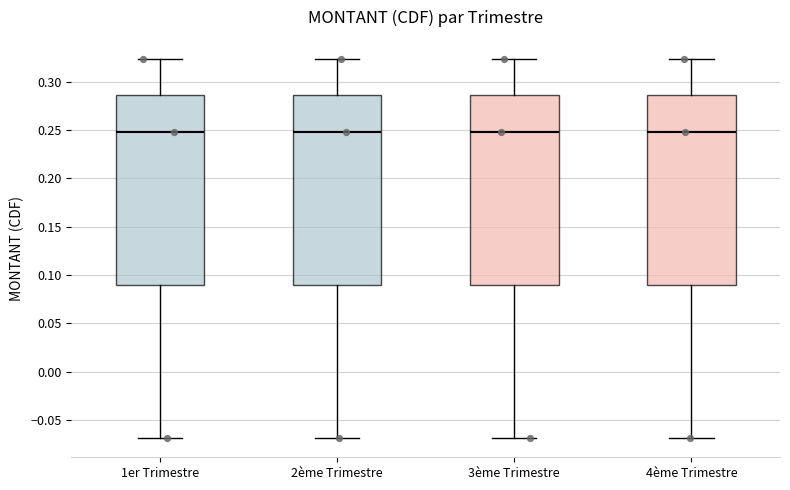

Reading left to right, transcribe this box plot: for each box, give where its median line is, the range the box spans, and where its two whiskers end, as read against the y-axis. The values are not printed on the chart, so give them approximately, as read against the axis.

1er Trimestre: median 0.250, box 0.090 to 0.285, whiskers -0.070 to 0.325
2ème Trimestre: median 0.250, box 0.090 to 0.285, whiskers -0.070 to 0.325
3ème Trimestre: median 0.250, box 0.090 to 0.285, whiskers -0.070 to 0.325
4ème Trimestre: median 0.250, box 0.090 to 0.285, whiskers -0.070 to 0.325